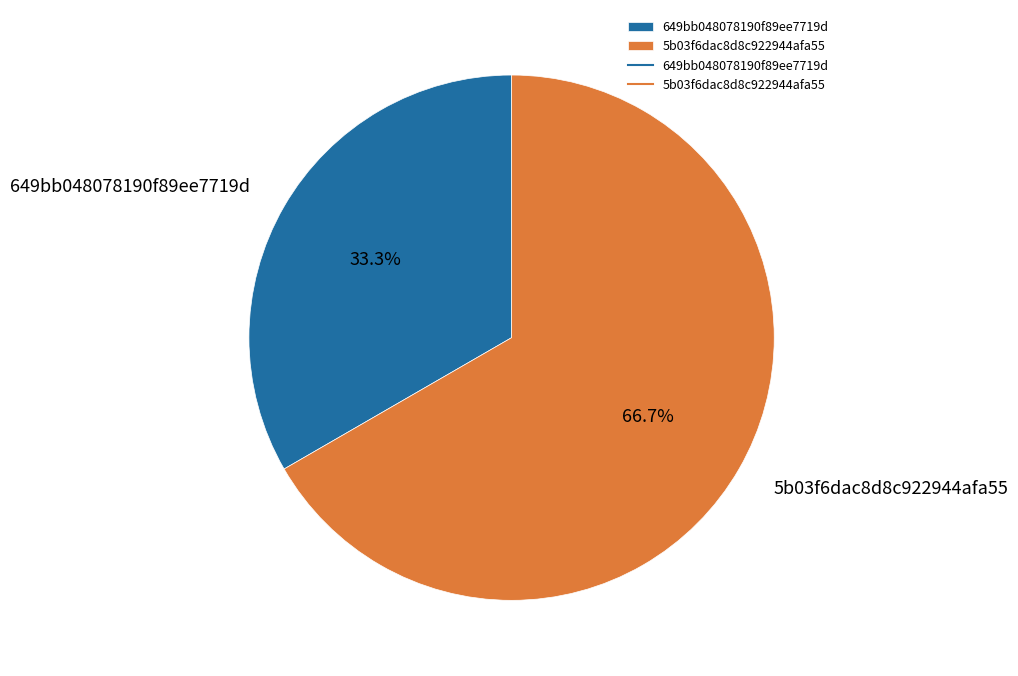

Between 5b03f6dac8d8c922944afa55 and 649bb048078190f89ee7719d, which is larger?

5b03f6dac8d8c922944afa55